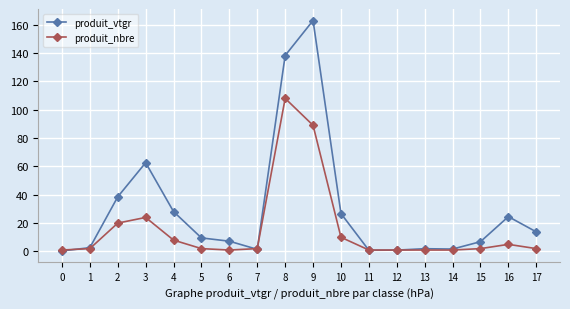

What is the sum of the produit_vtgr values at 15 and 5?

16.4